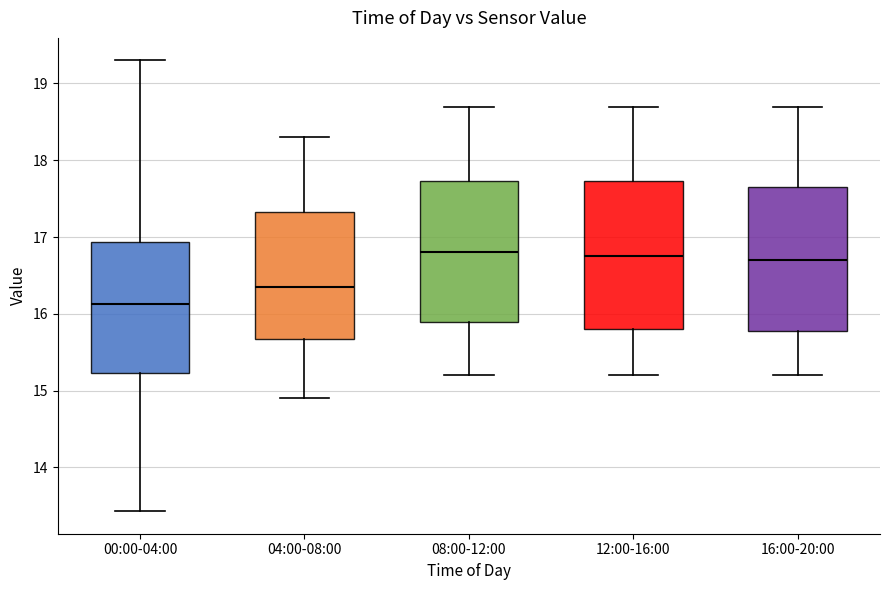

Reading left to right, transcribe this box plot: for each box, give where its median line is, the range the box spans, and where its two whiskers end, as read against the y-axis. The values are not printed on the chart, so give them approximately, as read against the axis.

00:00-04:00: median 16.1, box 15.2 to 16.9, whiskers 13.4 to 19.3
04:00-08:00: median 16.4, box 15.7 to 17.3, whiskers 14.9 to 18.3
08:00-12:00: median 16.8, box 15.9 to 17.7, whiskers 15.2 to 18.7
12:00-16:00: median 16.8, box 15.8 to 17.7, whiskers 15.2 to 18.7
16:00-20:00: median 16.7, box 15.8 to 17.7, whiskers 15.2 to 18.7